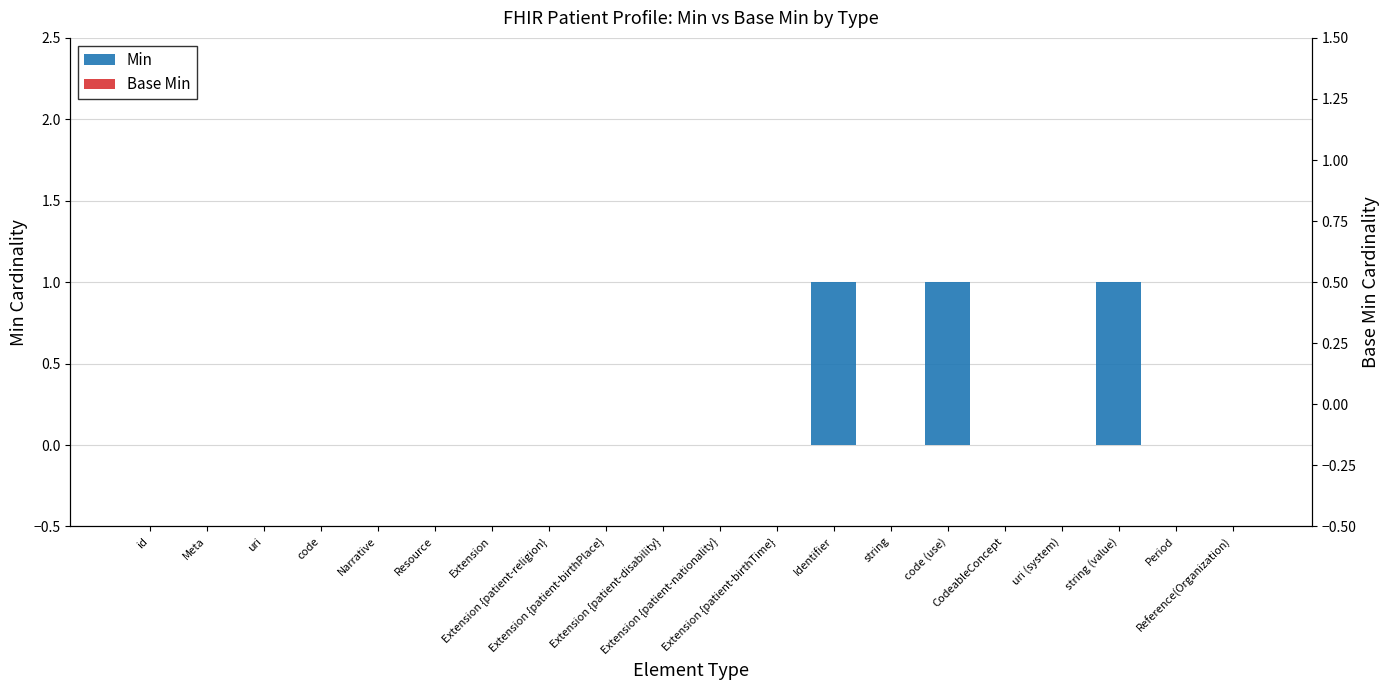

Count the number of data series in this chart.

2